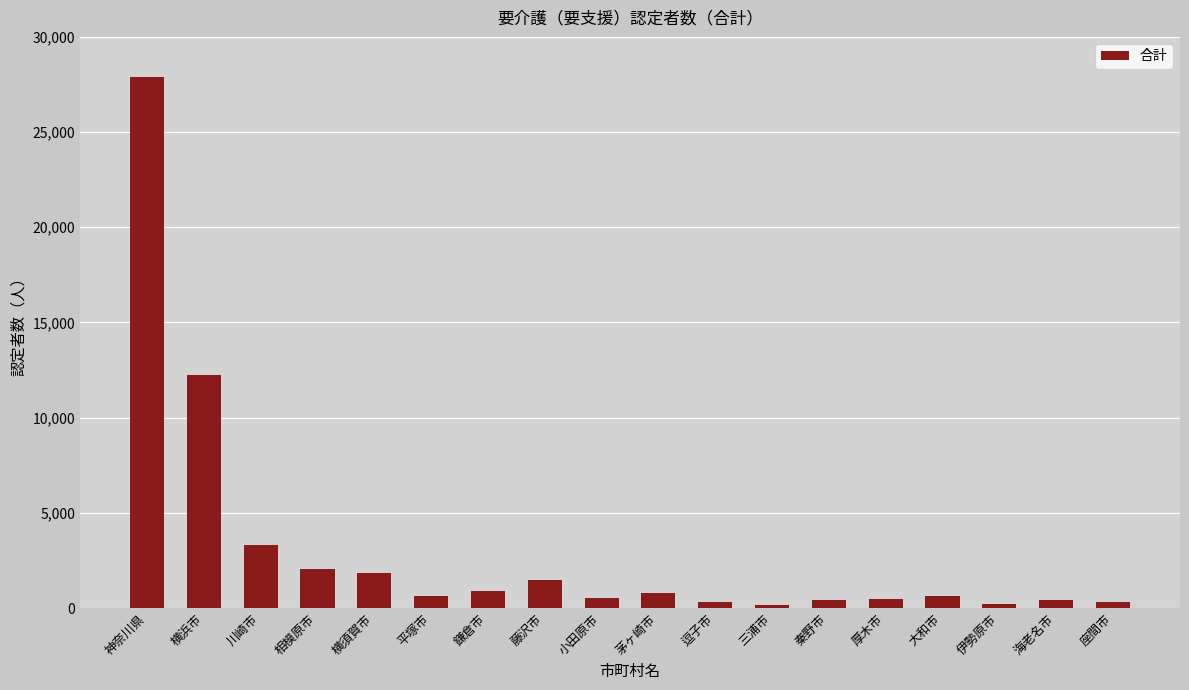

Is it true that the value at 伊勢原市 is 237?

True